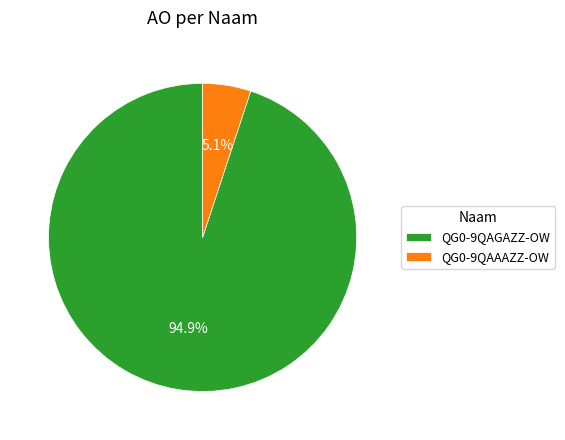

Which category accounts for the majority?

QG0-9QAGAZZ-OW